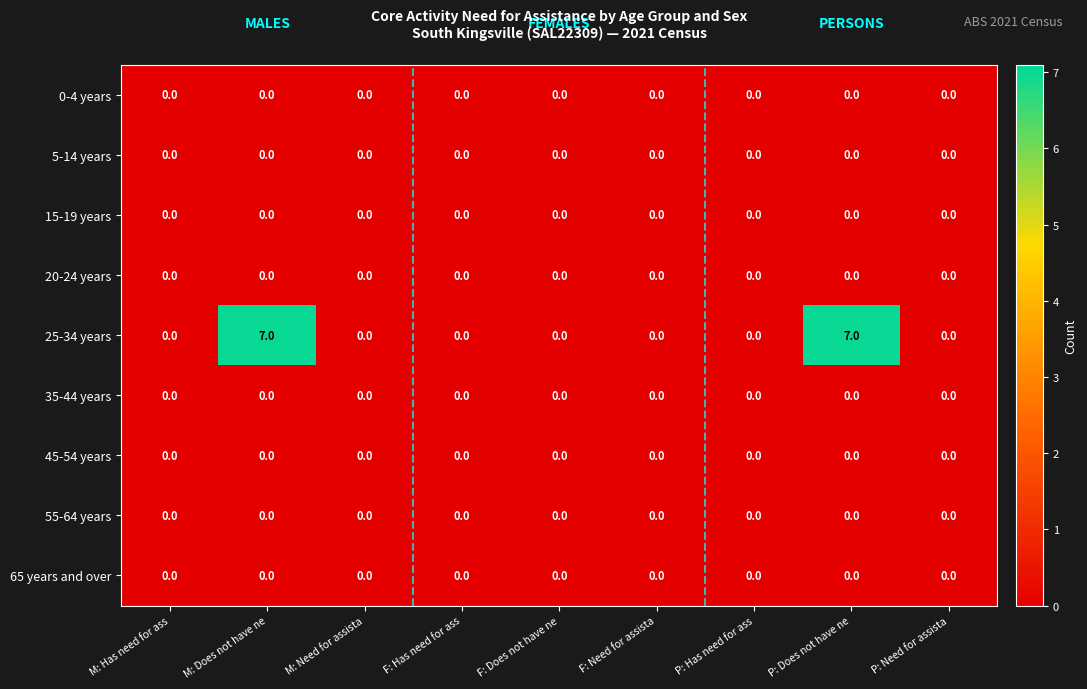

What is the maximum value shown in the chart?

7